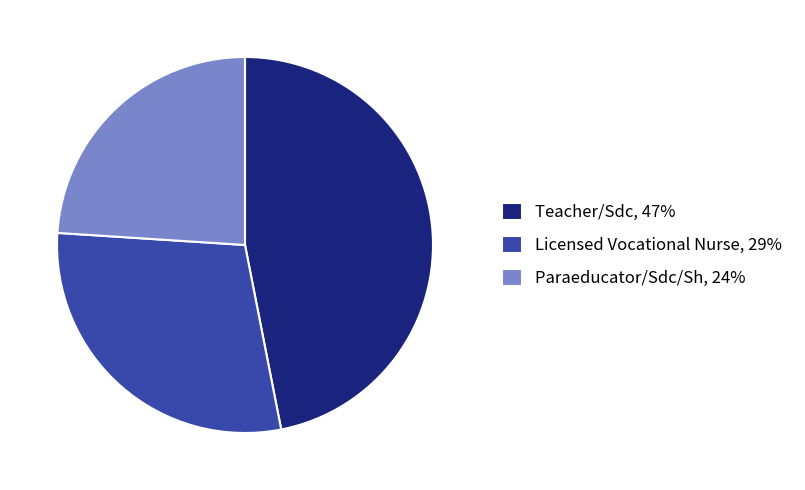

Rank the categories by value from highest to lowest.

Teacher/Sdc, Licensed Vocational Nurse, Paraeducator/Sdc/Sh